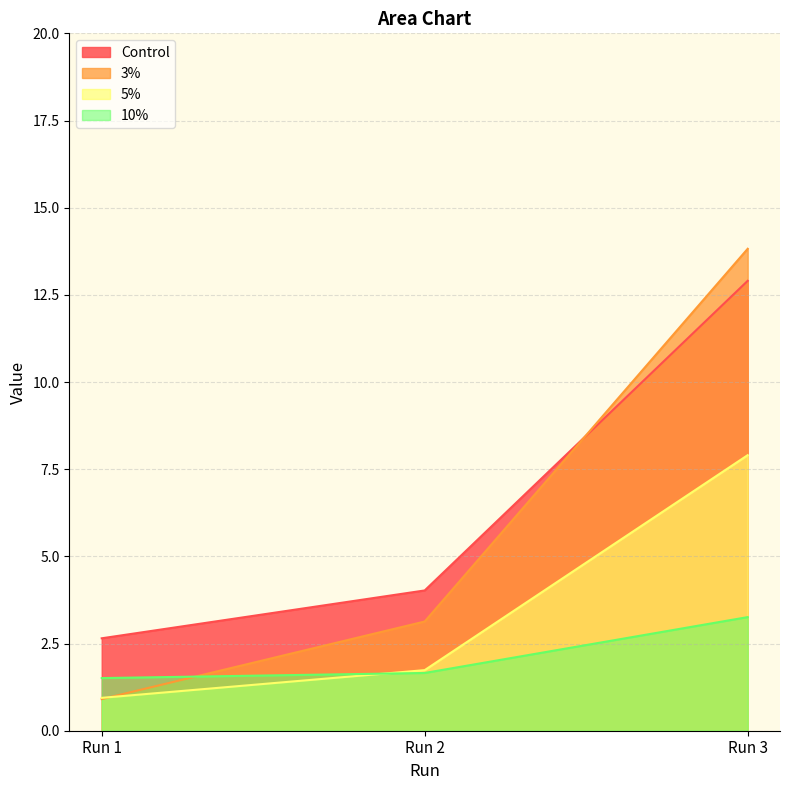

What is the difference between the second highest and minimum values in the 5% series?

0.8